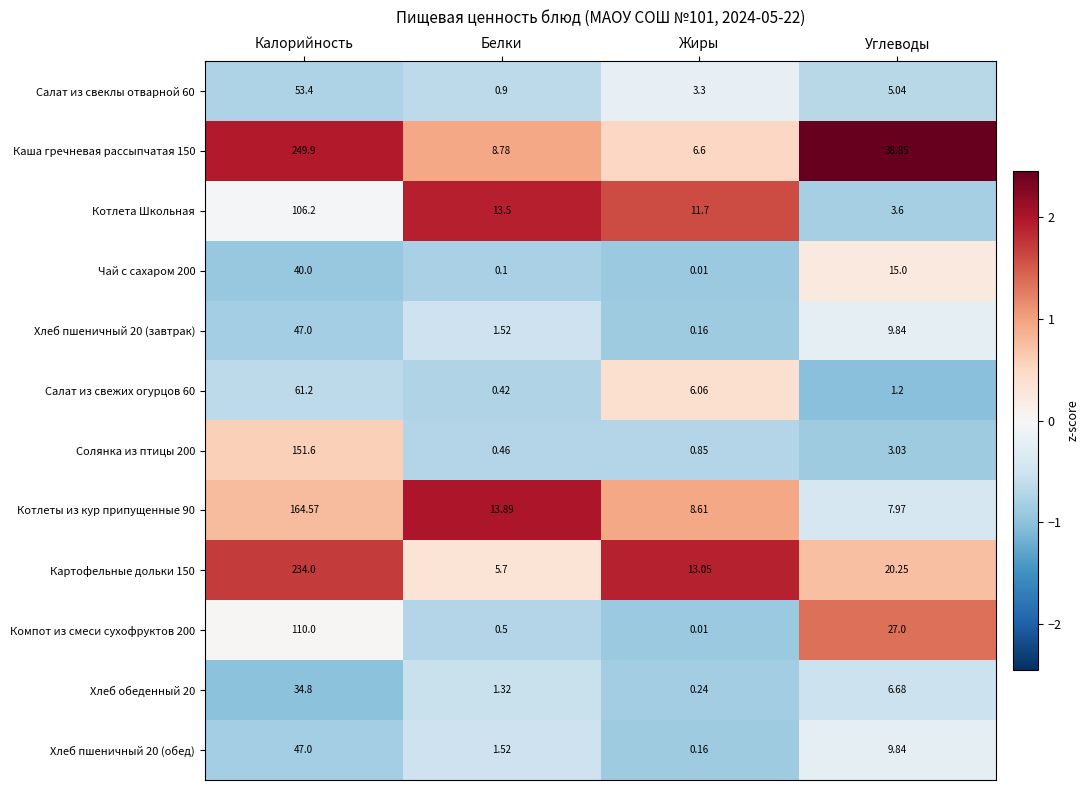

Where is Котлета Школьная nearest to the value 54?

Белки